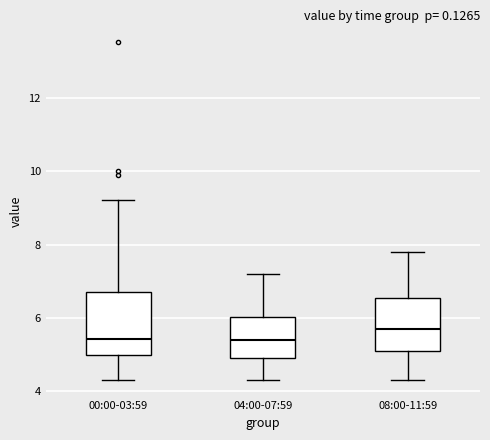

Reading left to right, read every box against the y-axis: the position of its median line, the range the box covers, and the ends of its whiskers. The values are not printed on the chart, so give them approximately, as read against the axis.

00:00-03:59: median 5.4, box 5.0 to 6.8, whiskers 4.4 to 9.2
04:00-07:59: median 5.4, box 5.0 to 6.0, whiskers 4.4 to 7.2
08:00-11:59: median 5.8, box 5.0 to 6.6, whiskers 4.4 to 7.8